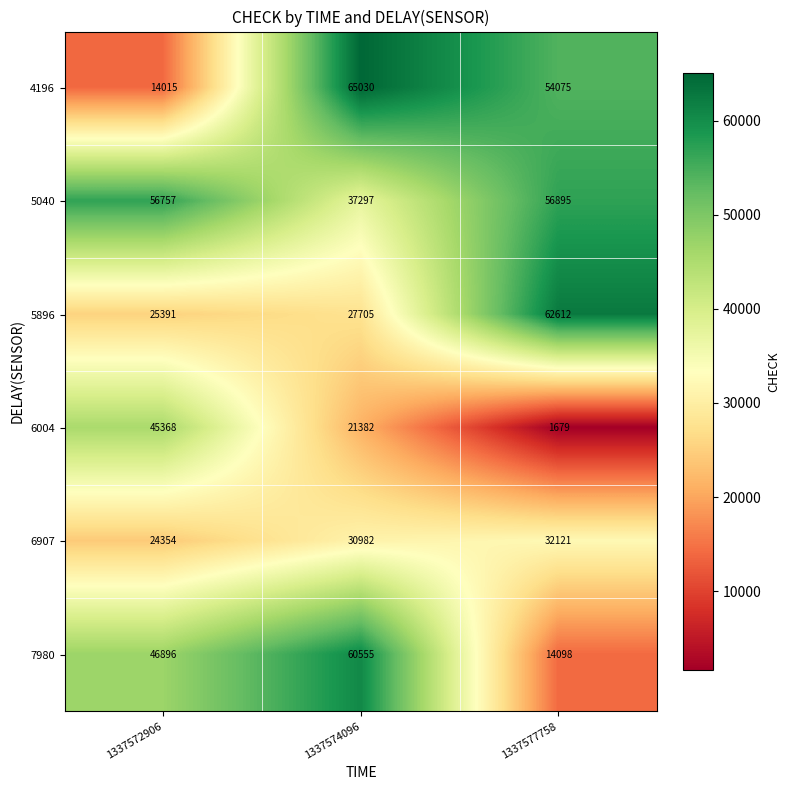

Rank the series by their maximum value, from highest to lowest.

4196, 5896, 7980, 5040, 6004, 6907